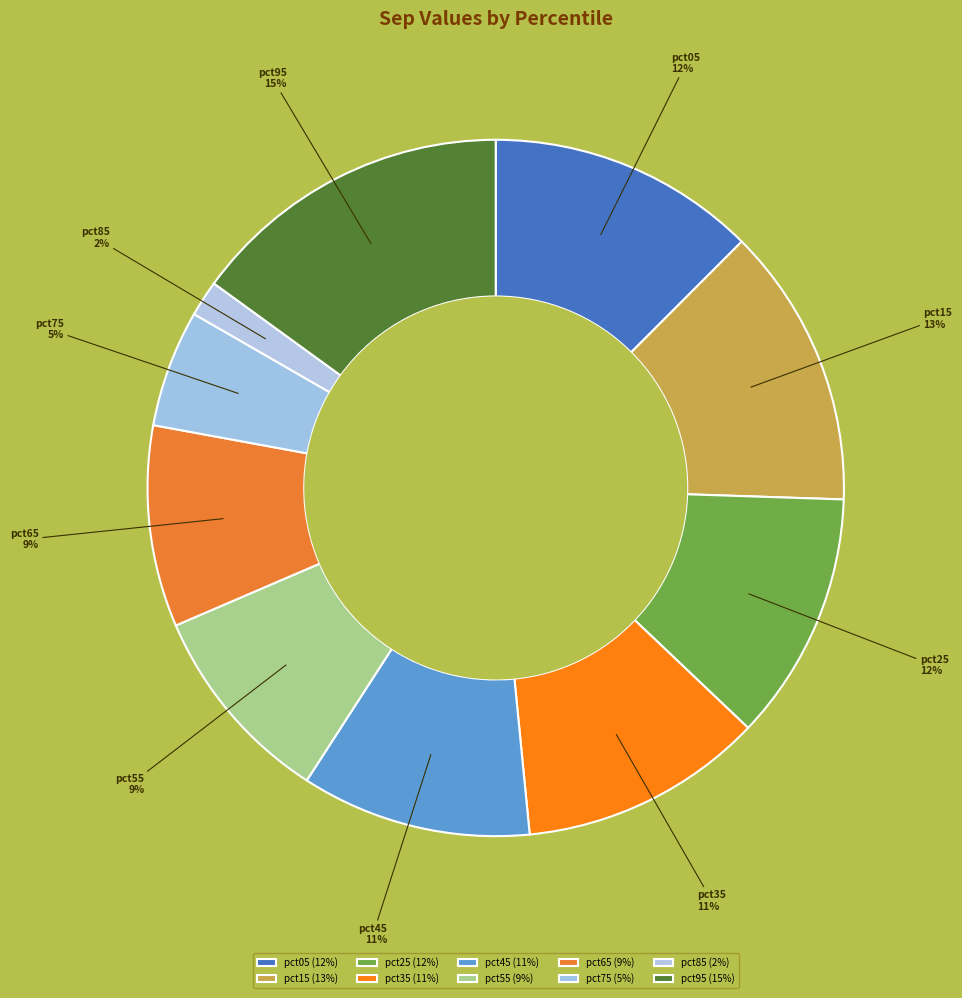

Count the number of slices in the pie.

10